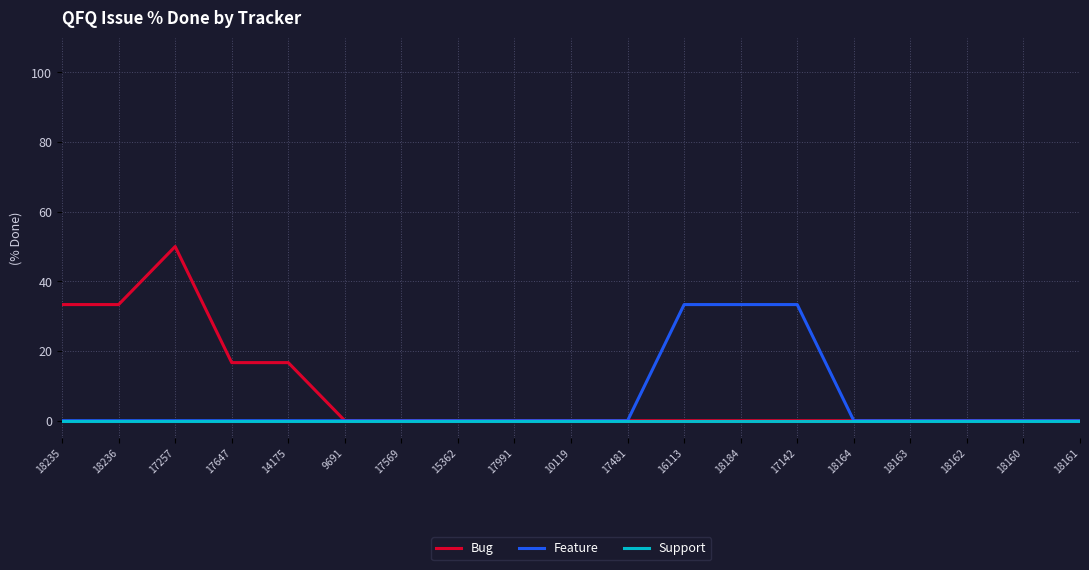

What position from the right is 17481?

9